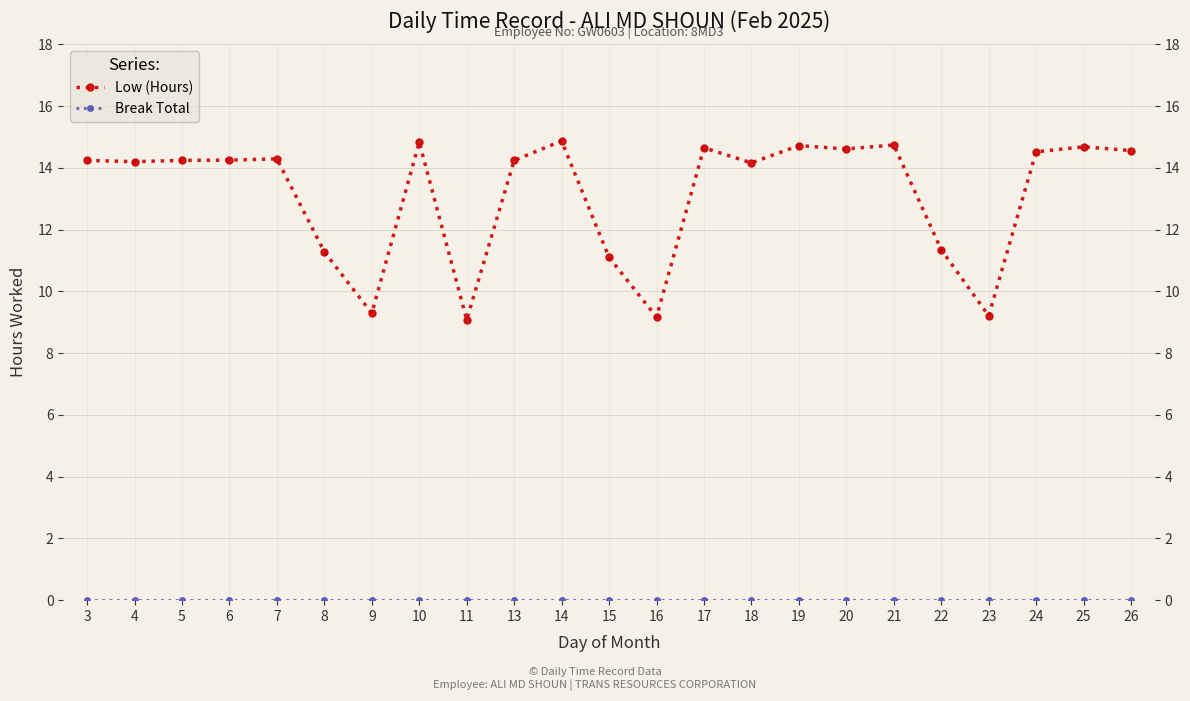

The Low (Hours) series shows 9.1 at 11. True or false?

True